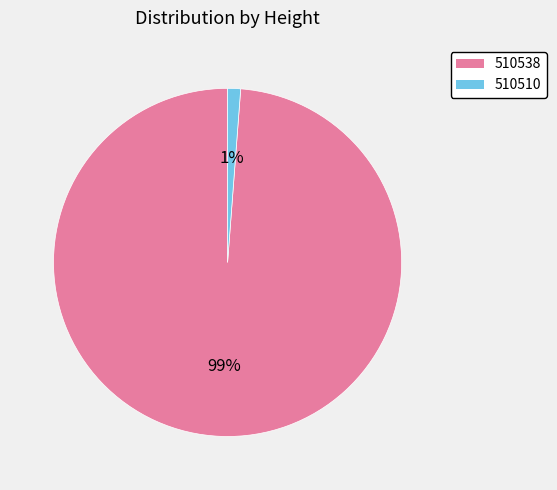

To the nearest percent, what percentage of the pie is 510538?

99%